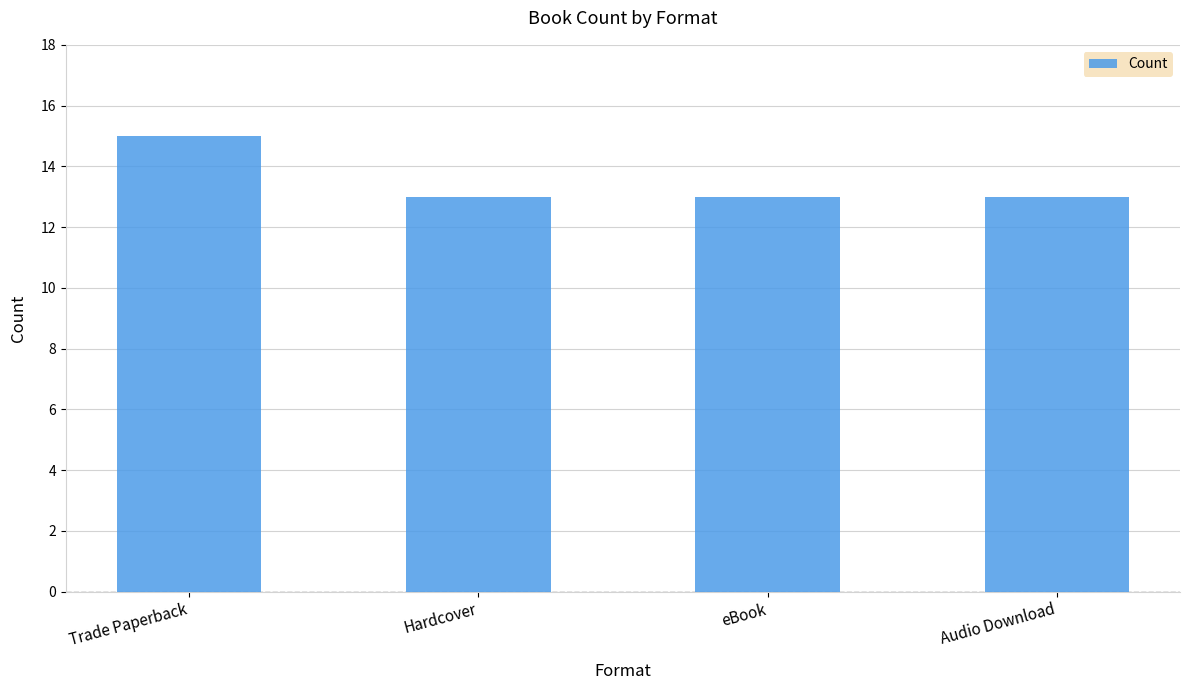

How many bars are there in total?

4